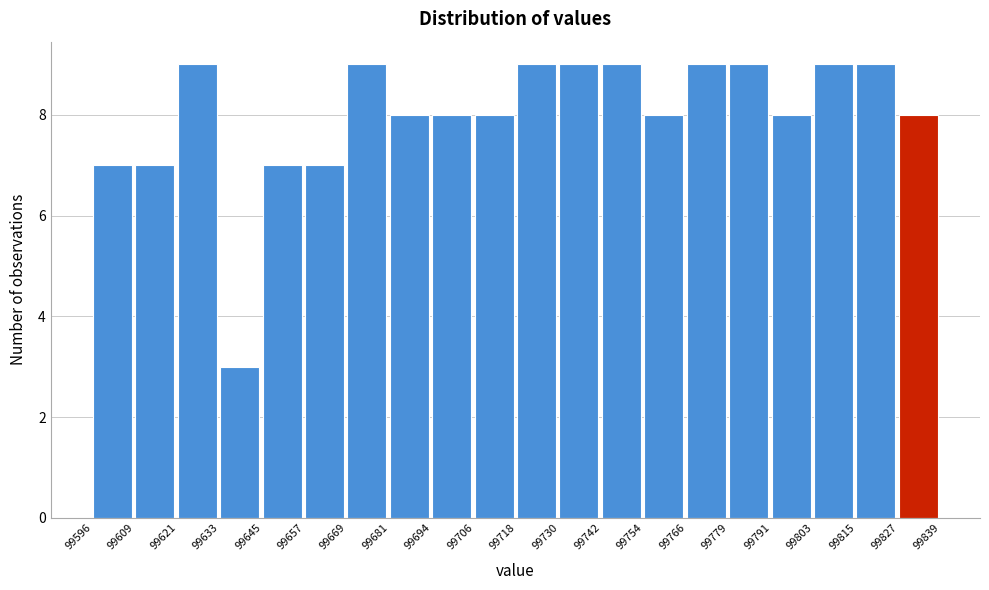

Reading left to right, transcribe this chart: for each bar, give the range it covers on the x-axis and its height. The values are not printed on the chart, so give them approximately, as read against the axis.

99596 to 99609: 7
99609 to 99621: 7
99621 to 99633: 9
99633 to 99645: 3
99645 to 99657: 7
99657 to 99669: 7
99669 to 99681: 9
99681 to 99694: 8
99694 to 99706: 8
99706 to 99718: 8
99718 to 99730: 9
99730 to 99742: 9
99742 to 99754: 9
99754 to 99766: 8
99766 to 99779: 9
99779 to 99791: 9
99791 to 99803: 8
99803 to 99815: 9
99815 to 99827: 9
99827 to 99839: 8